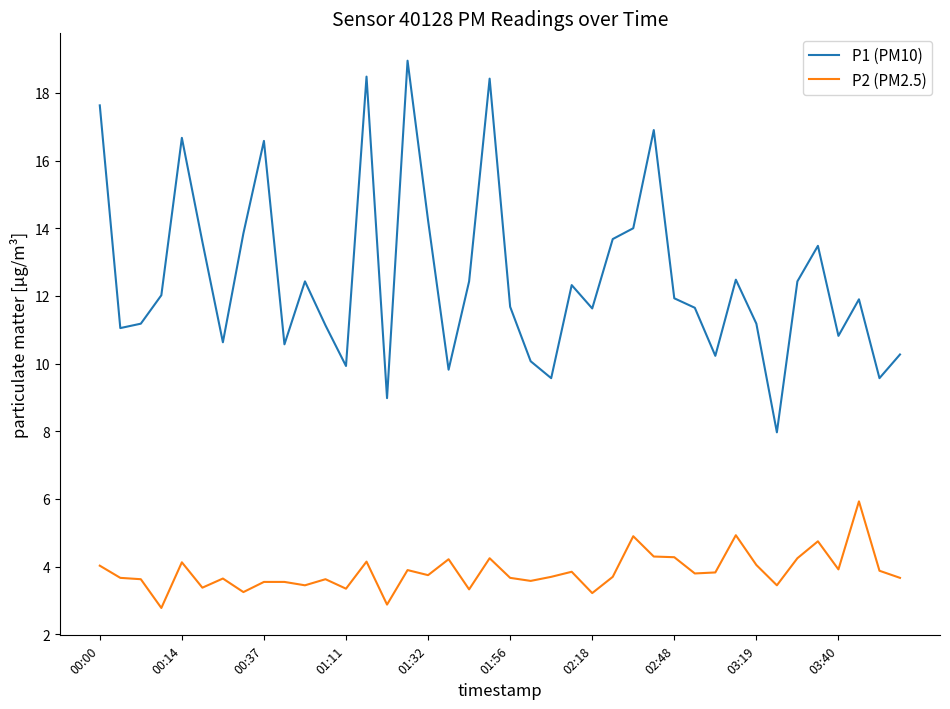

Which series has the largest total across all categories?

P1 (PM10)